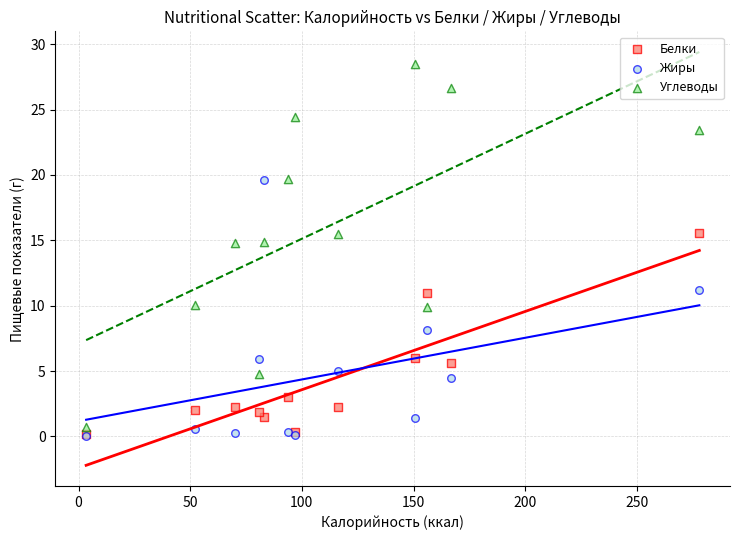

Which series contains the highest Y value?

Углеводы